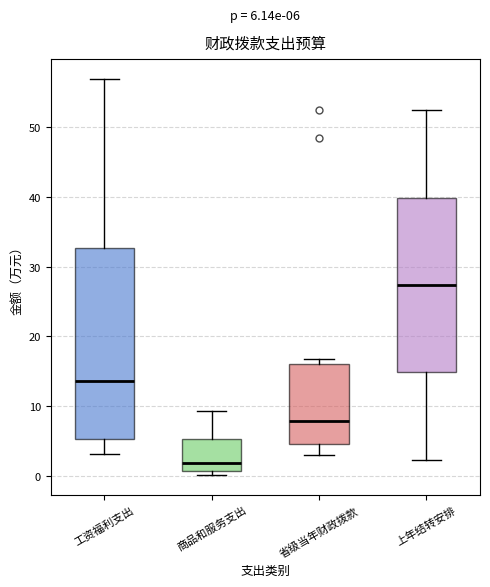

Which box's median line is the highest?

上年结转安排